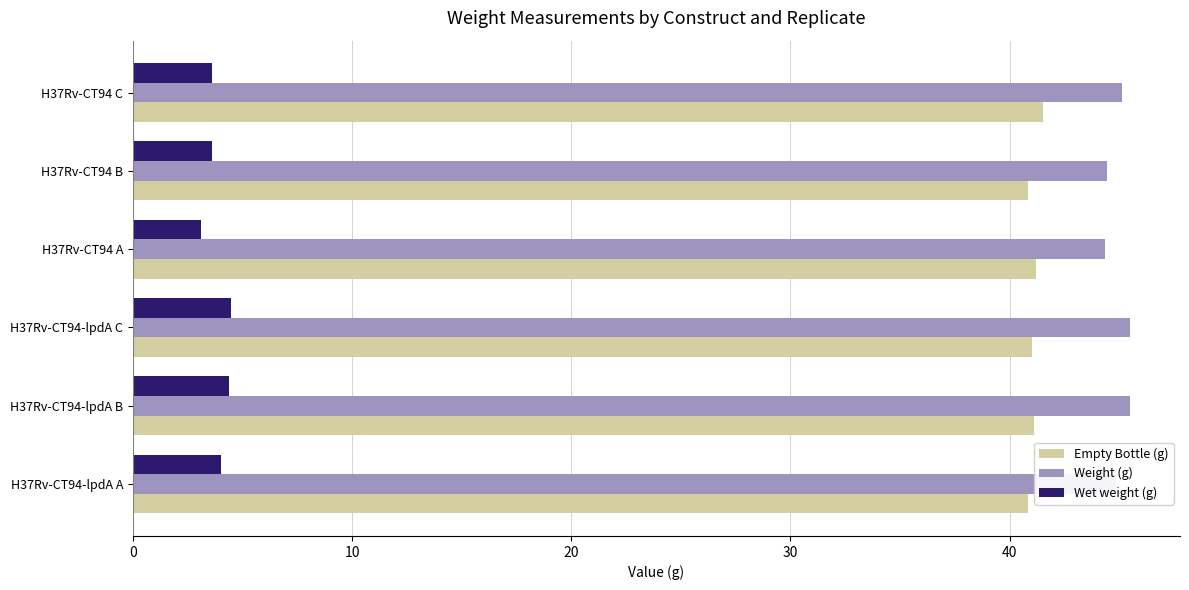

How many categories are shown in the chart?

6